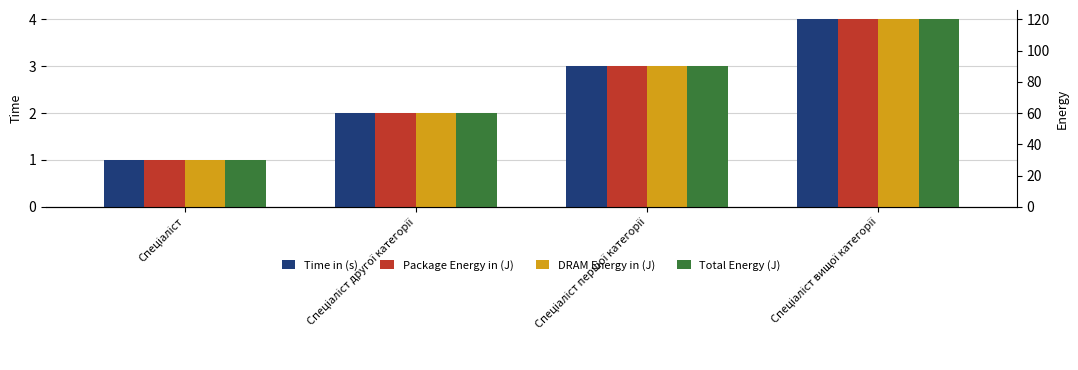

What are all the series names shown in the legend?

Time in (s), Package Energy in (J), DRAM Energy in (J), Total Energy (J)